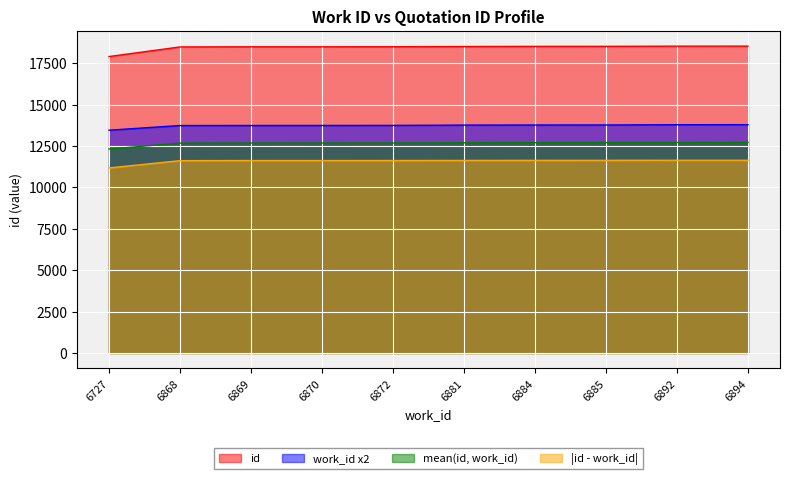

Where is work_id nearest to the value 13621?

6868